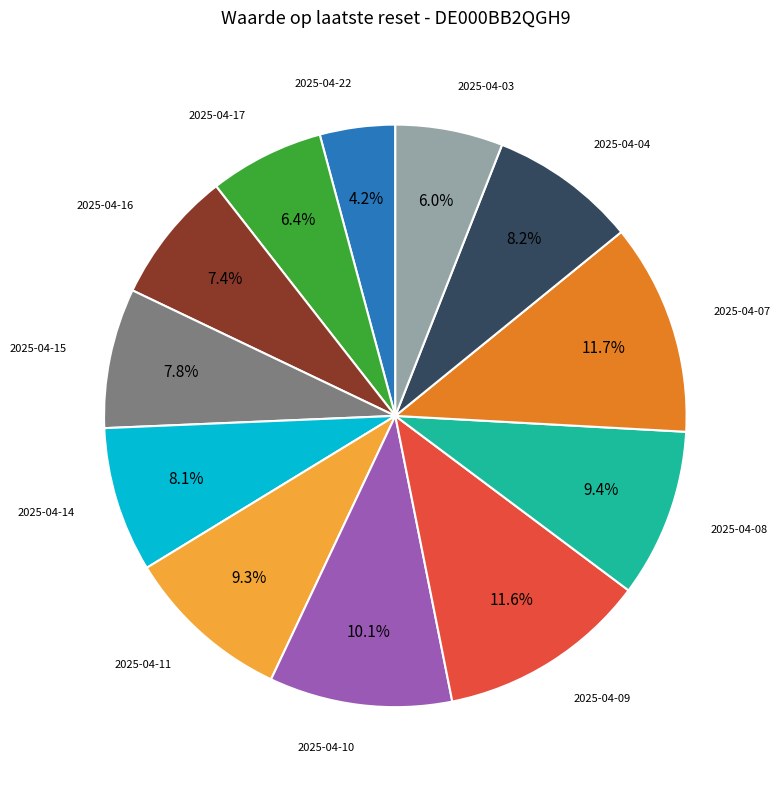

Is there a majority slice in this chart?

No